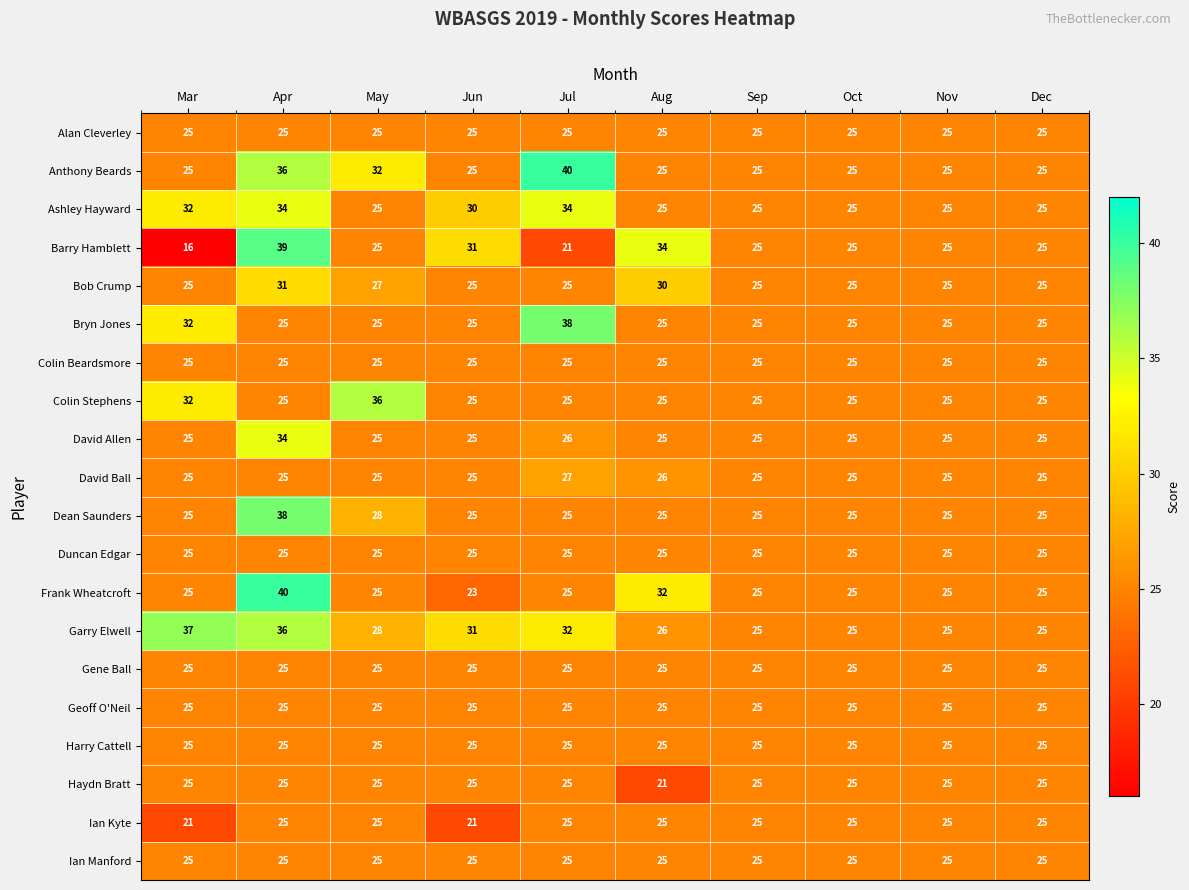

Read the Geoff O'Neil value at Jul.

25